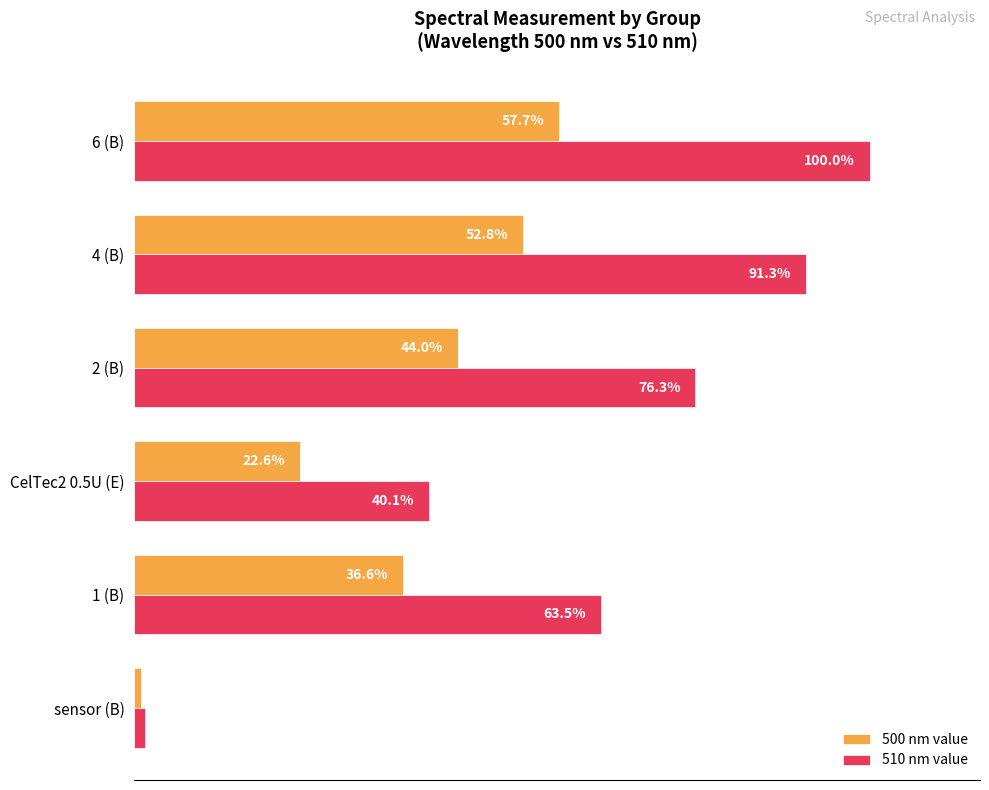

Is the value of 510 nm value at sensor (B) greater than the value of 500 nm value at 4 (B)?

No